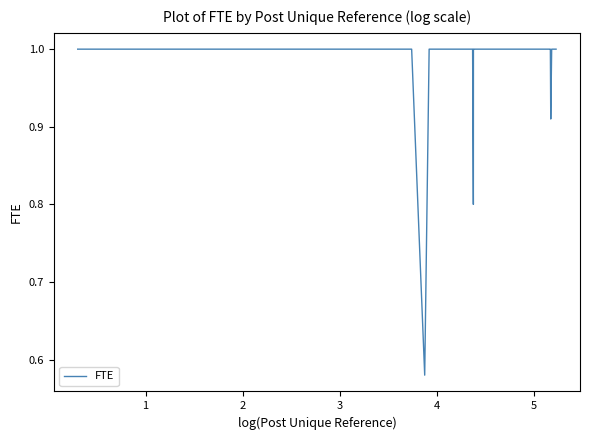

What is the difference between the maximum and minimum values?

0.4